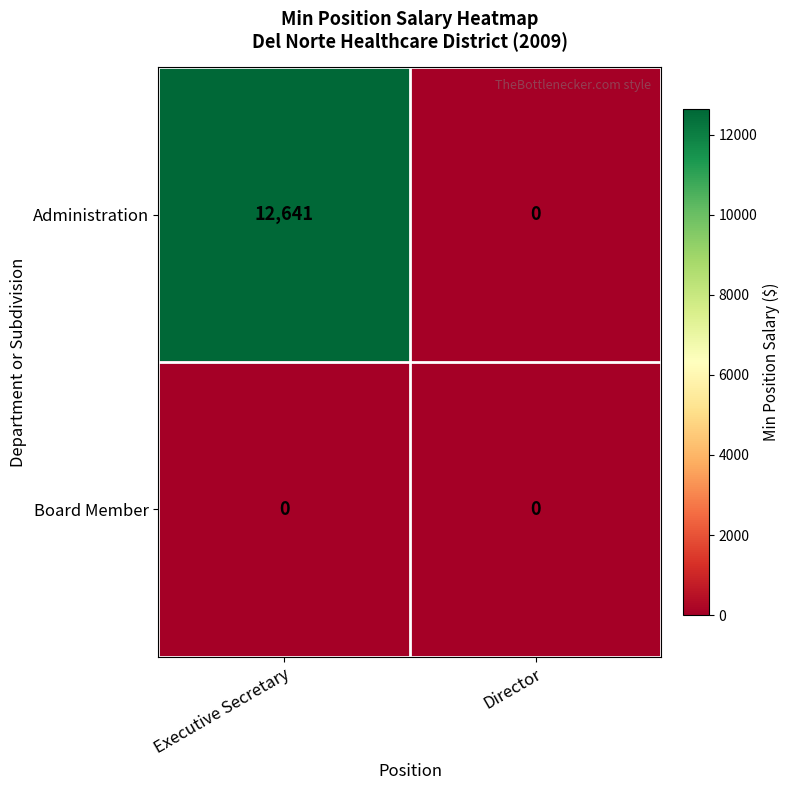

What value does the Administration series have at Executive Secretary?

12641